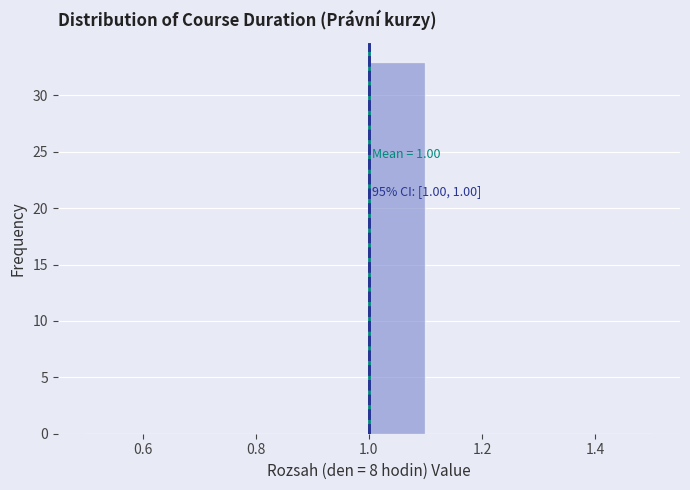

Which range on the x-axis has the tallest bar?

1.0 to 1.1